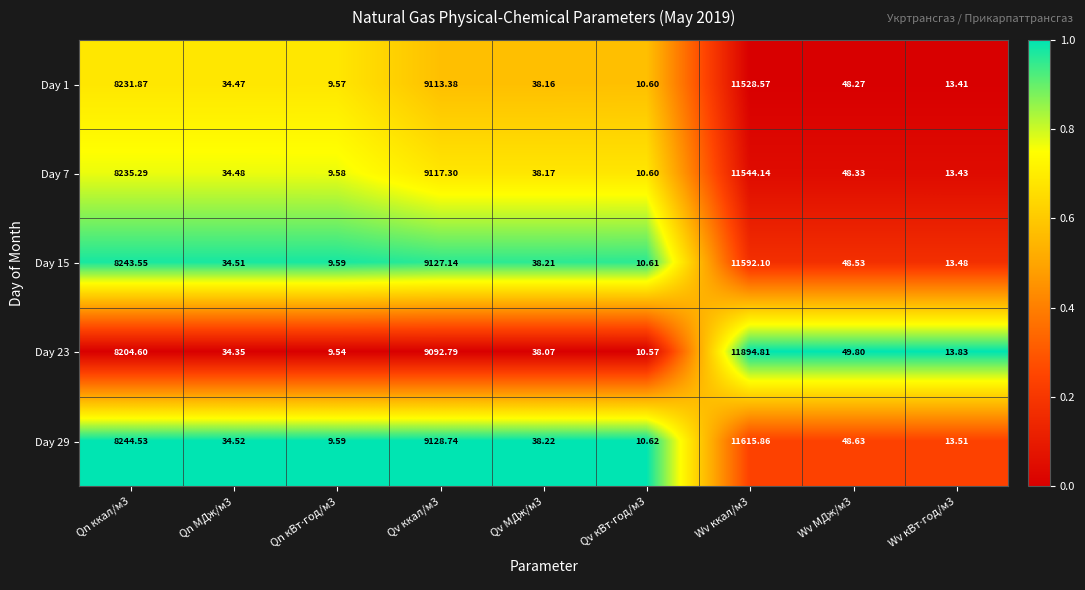

Reading left to right, list all the values displayed in this chart.

Day 1: Qn ккал/м3=8231.9	Qn МДж/м3=34.5	Qn кВт⋅год/м3=9.6	Qv ккал/м3=9113.4	Qv МДж/м3=38.2	Qv кВт⋅год/м3=10.6	Wv ккал/м3=11528.6	Wv МДж/м3=48.3	Wv кВт⋅год/м3=13.4
Day 7: Qn ккал/м3=8235.3	Qn МДж/м3=34.5	Qn кВт⋅год/м3=9.6	Qv ккал/м3=9117.3	Qv МДж/м3=38.2	Qv кВт⋅год/м3=10.6	Wv ккал/м3=11544.1	Wv МДж/м3=48.3	Wv кВт⋅год/м3=13.4
Day 15: Qn ккал/м3=8243.5	Qn МДж/м3=34.5	Qn кВт⋅год/м3=9.6	Qv ккал/м3=9127.1	Qv МДж/м3=38.2	Qv кВт⋅год/м3=10.6	Wv ккал/м3=11592.1	Wv МДж/м3=48.5	Wv кВт⋅год/м3=13.5
Day 23: Qn ккал/м3=8204.6	Qn МДж/м3=34.4	Qn кВт⋅год/м3=9.5	Qv ккал/м3=9092.8	Qv МДж/м3=38.1	Qv кВт⋅год/м3=10.6	Wv ккал/м3=11894.8	Wv МДж/м3=49.8	Wv кВт⋅год/м3=13.8
Day 29: Qn ккал/м3=8244.5	Qn МДж/м3=34.5	Qn кВт⋅год/м3=9.6	Qv ккал/м3=9128.7	Qv МДж/м3=38.2	Qv кВт⋅год/м3=10.6	Wv ккал/м3=11615.9	Wv МДж/м3=48.6	Wv кВт⋅год/м3=13.5